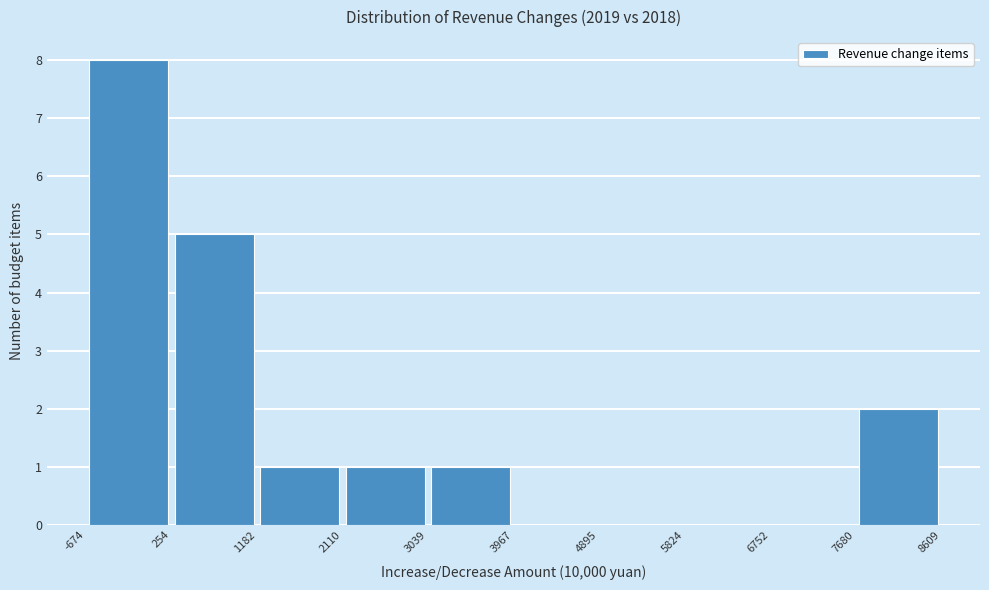

What is the height of the bar covering 254 to 1182 on the x-axis? The values are not printed on the chart, so give them approximately, as read against the axis.

5